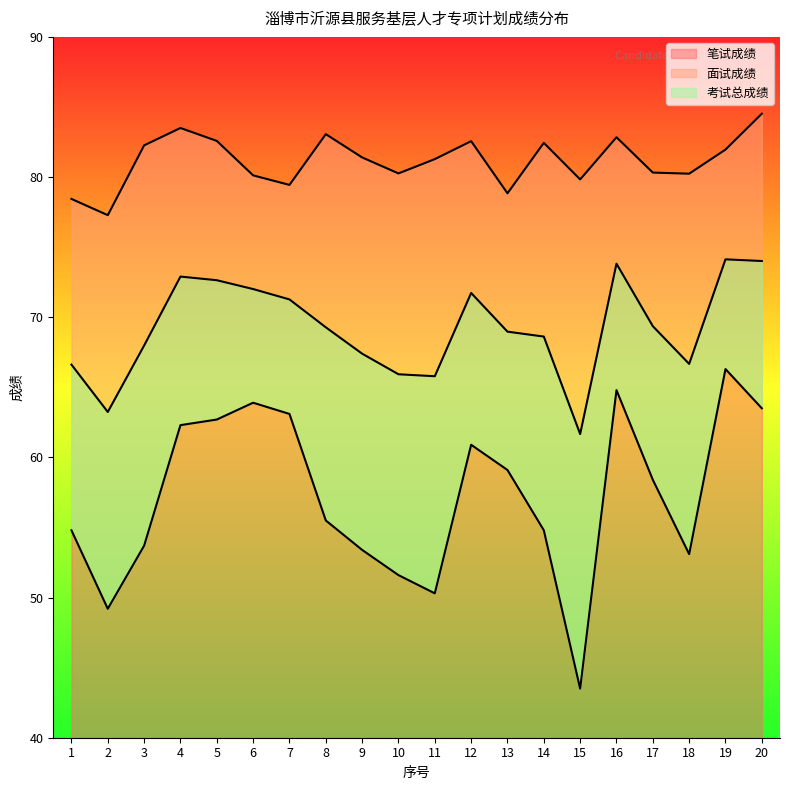

Count the number of categories in the chart.

20